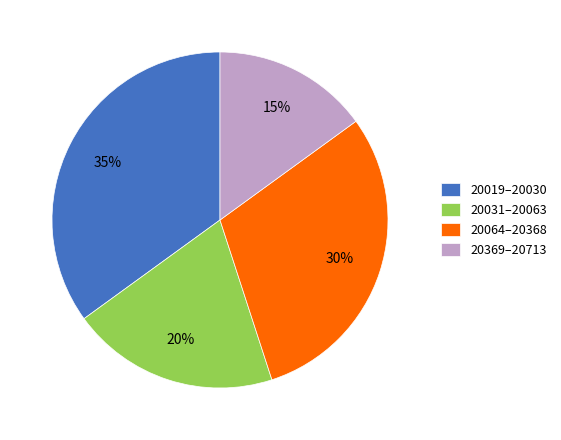

Do 20019–20030 and 20064–20368 together represent more than half of the pie?

Yes